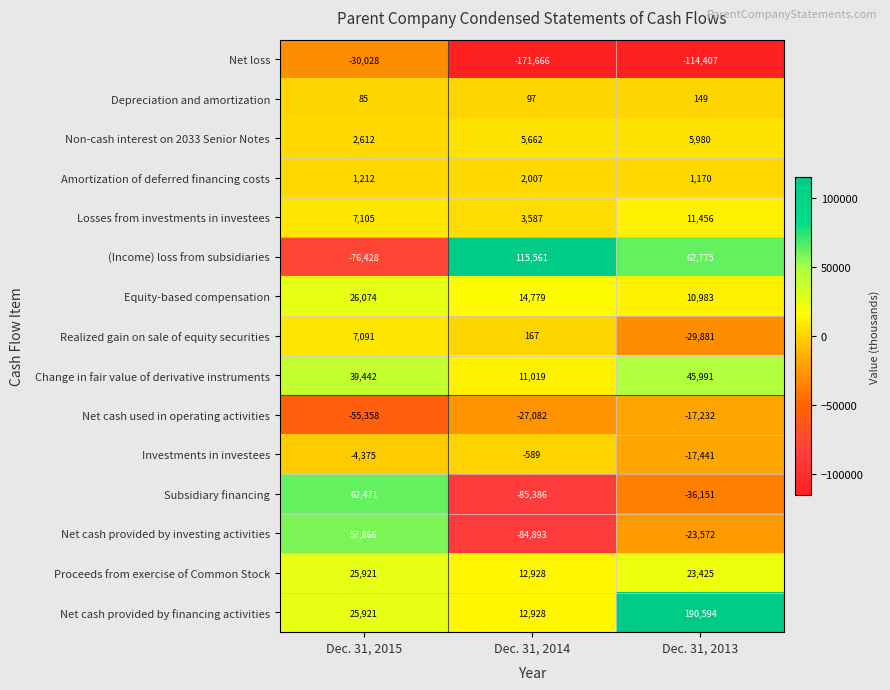

Which category has the lowest value in the Non-cash interest on 2033 Senior Notes series?

Dec. 31, 2015